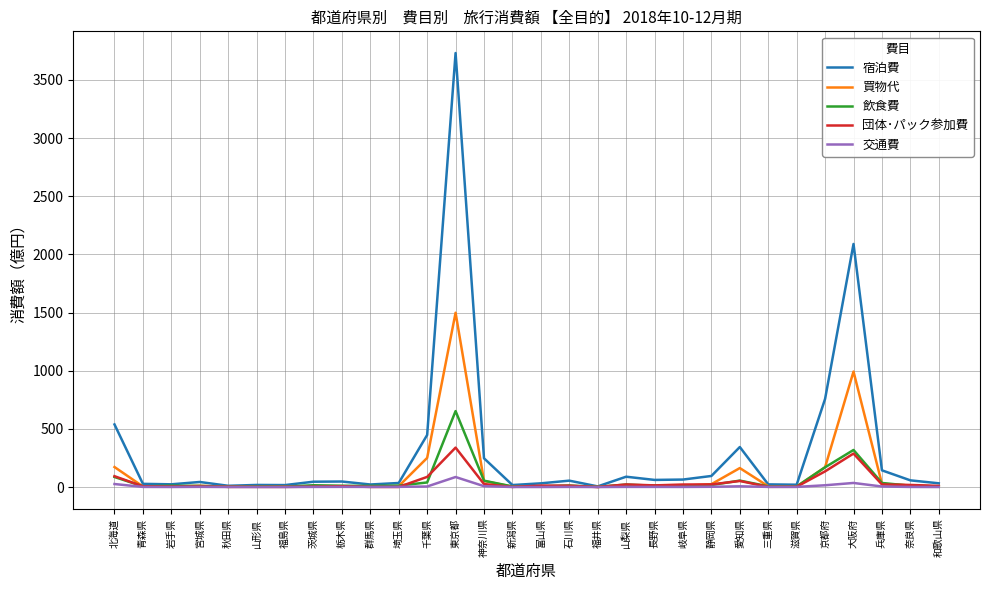

Which series has the largest total across all categories?

宿泊費